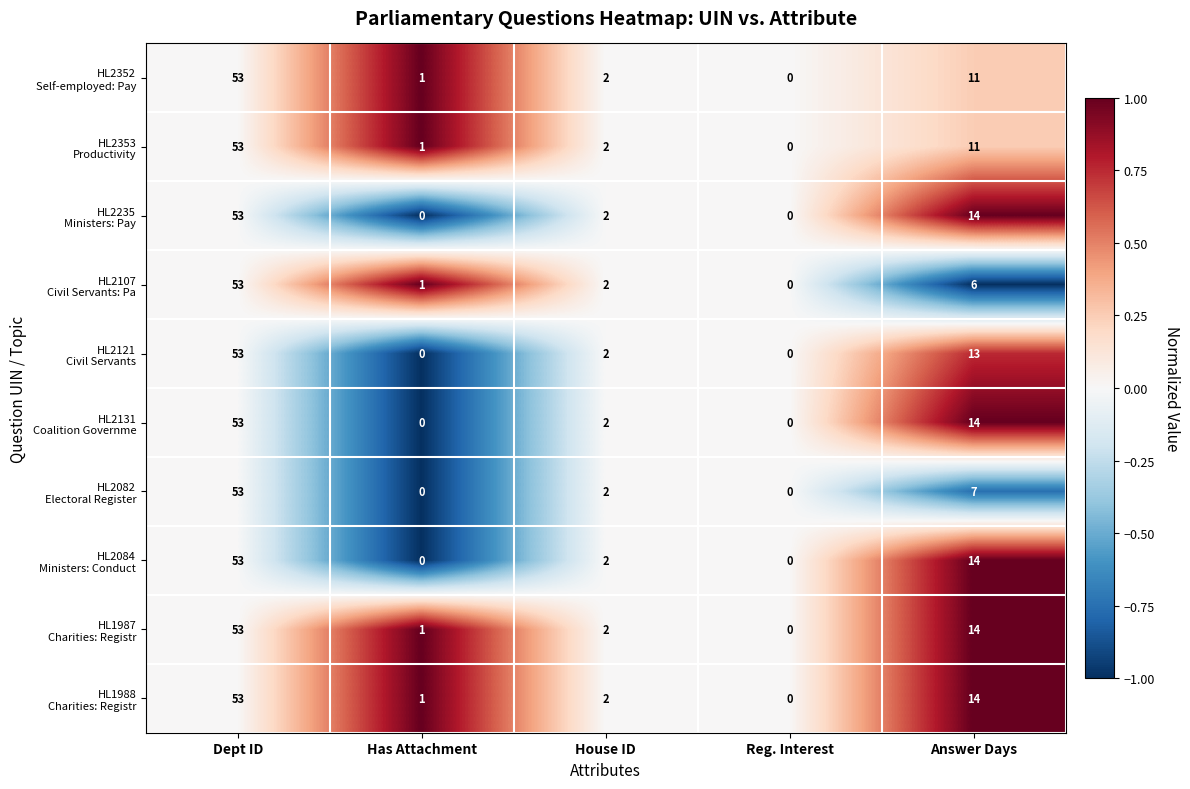

How many distinct data groups are displayed?

10